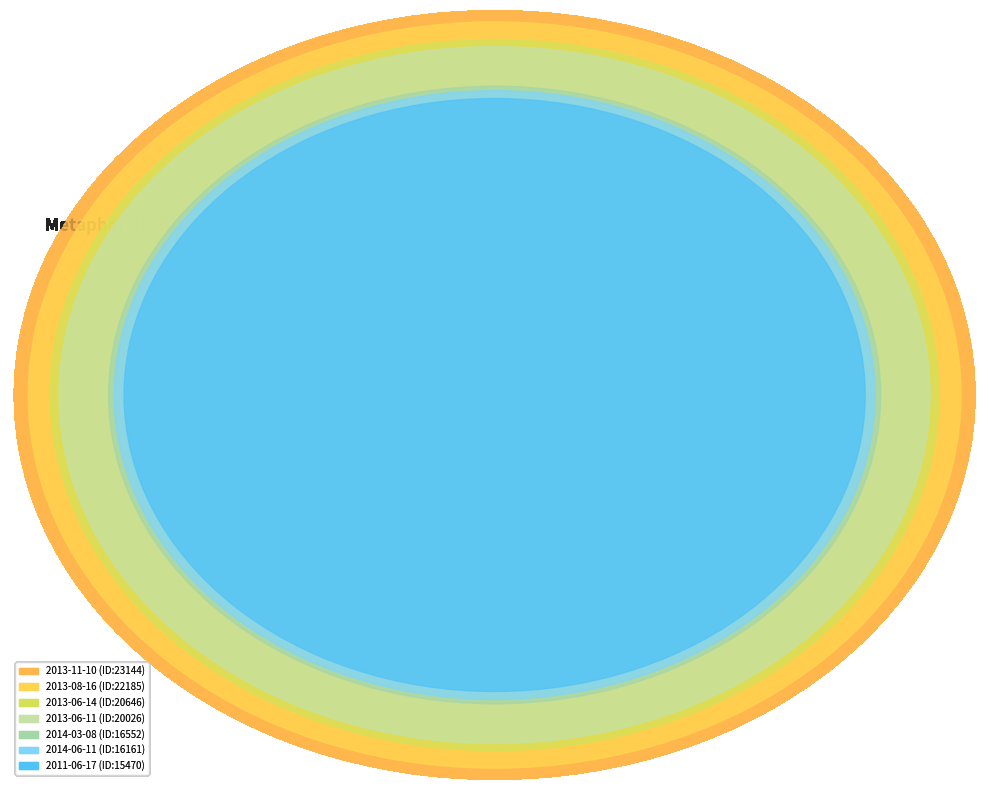

How many slices are in this pie chart?

7